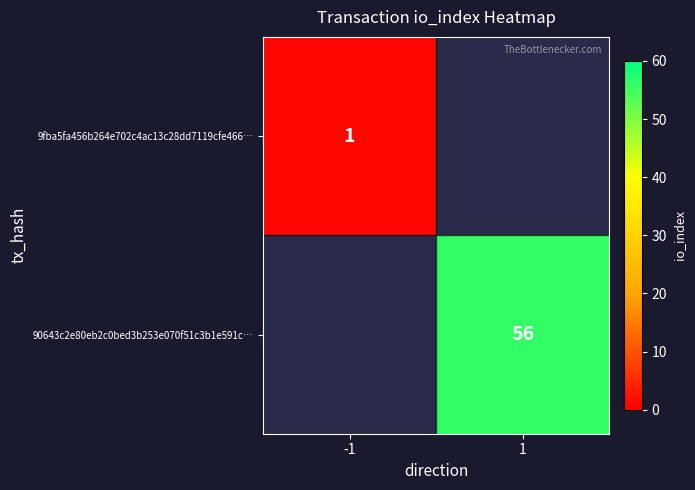

The 90643c2e80eb2c0bed3b253e070f51c3b1e591c… series shows 56 at 1. True or false?

True